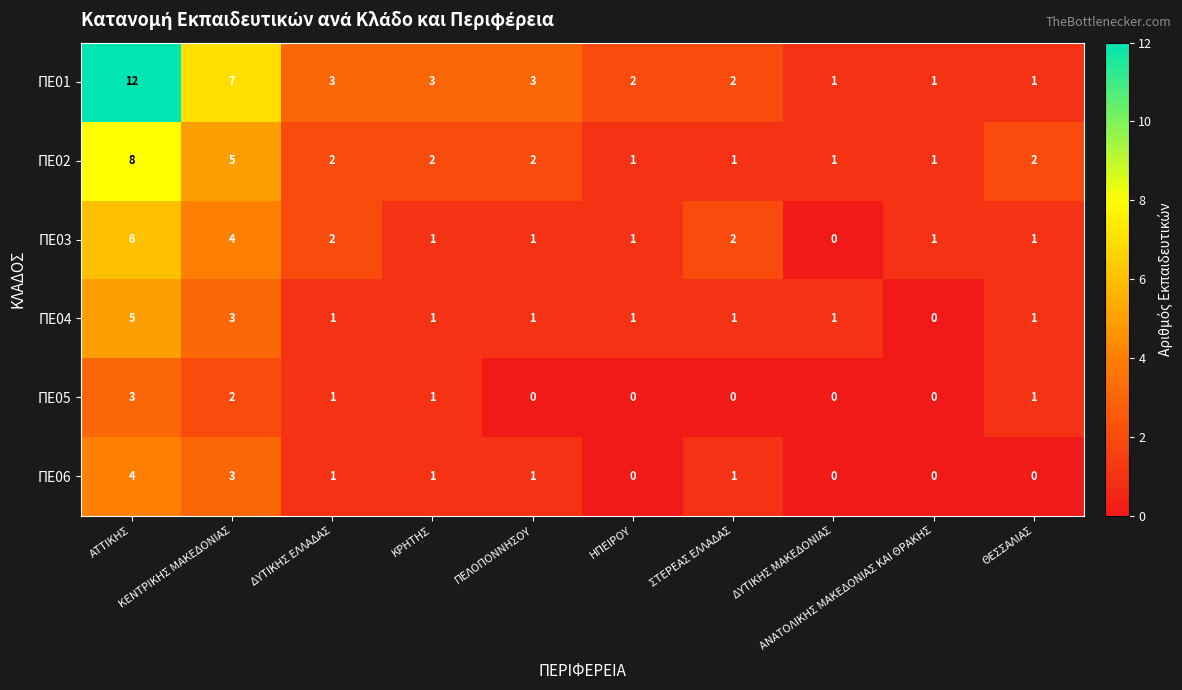

Between ΑΤΤΙΚΗΣ and ΔΥΤΙΚΗΣ ΜΑΚΕΔΟΝΙΑΣ, which series saw the biggest shift?

ΠΕ01